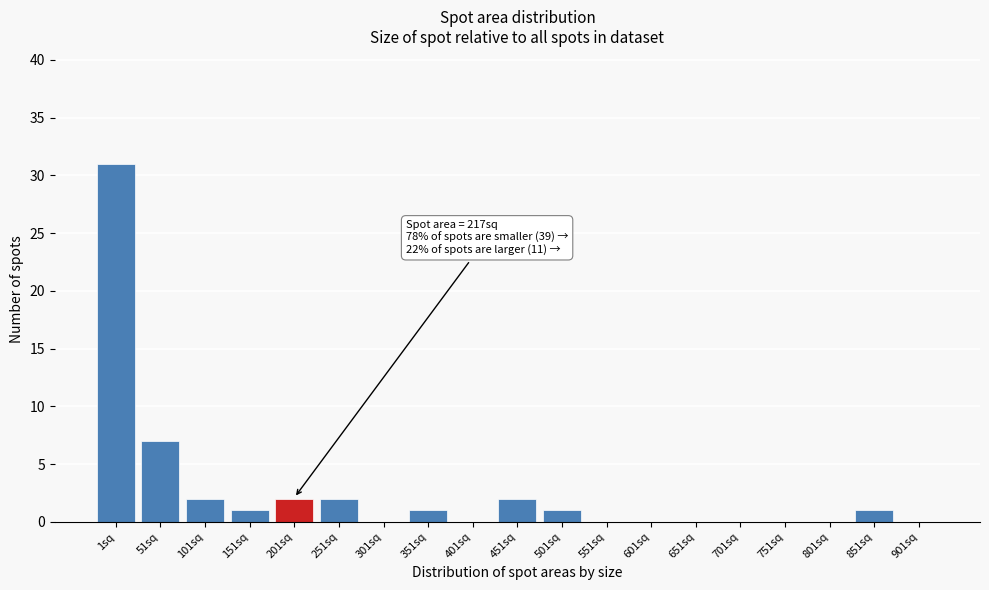

Reading left to right, list all the values displayed in this chart.

1sq=31	51sq=7	101sq=2	151sq=1	201sq=2	251sq=2	301sq=0	351sq=1	401sq=0	451sq=2	501sq=1	551sq=0	601sq=0	651sq=0	701sq=0	751sq=0	801sq=0	851sq=1	901sq=0